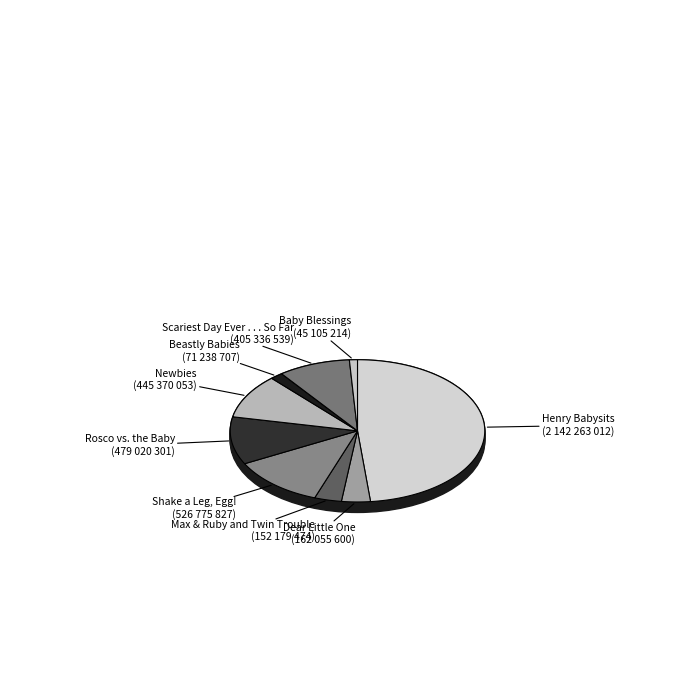

Count the number of slices in the pie.

9